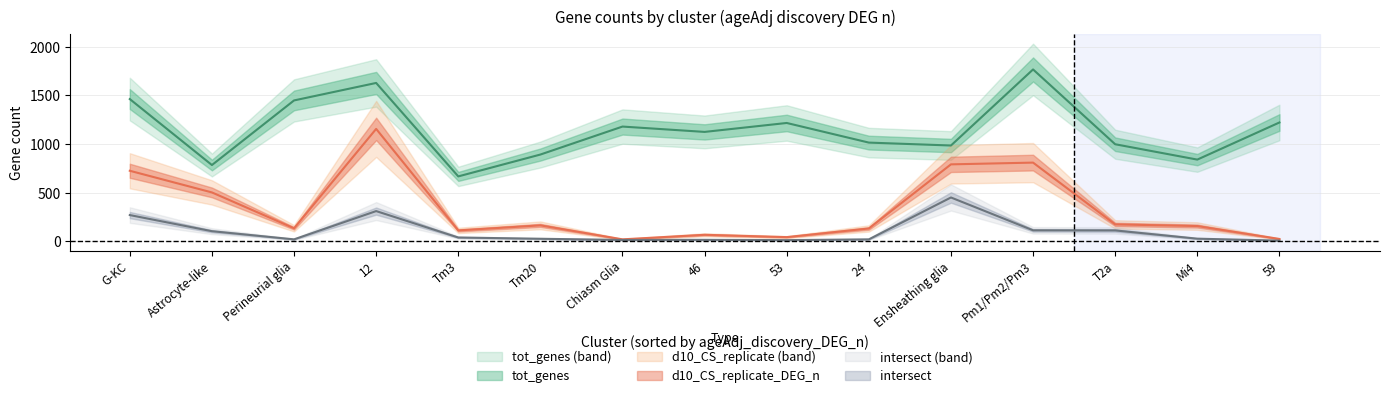

Is it true that tot_genes equals 1014 at 24?

True